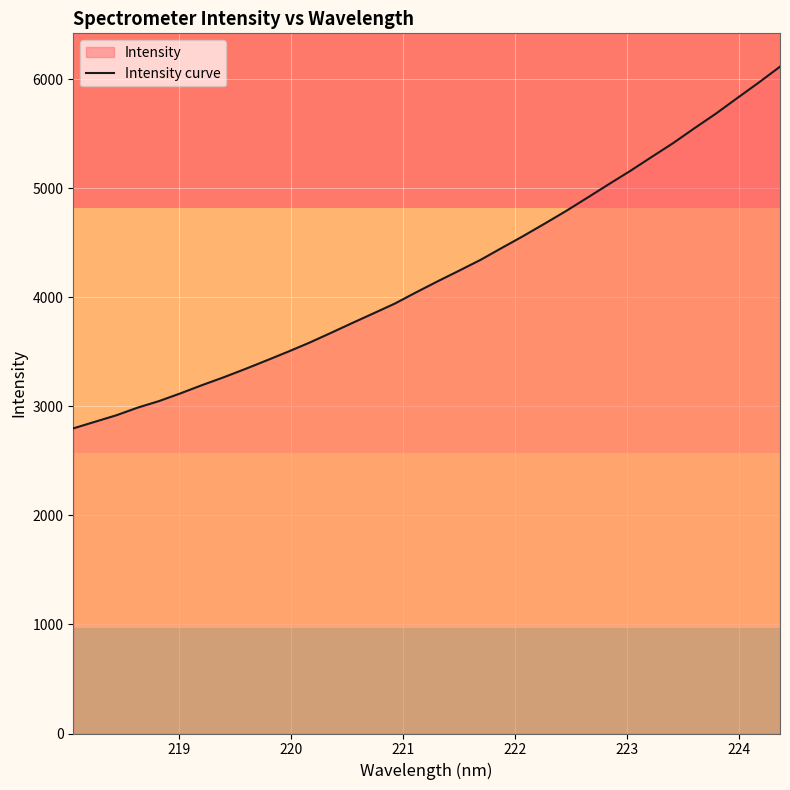

What is the difference between the maximum and minimum values?

3317.6